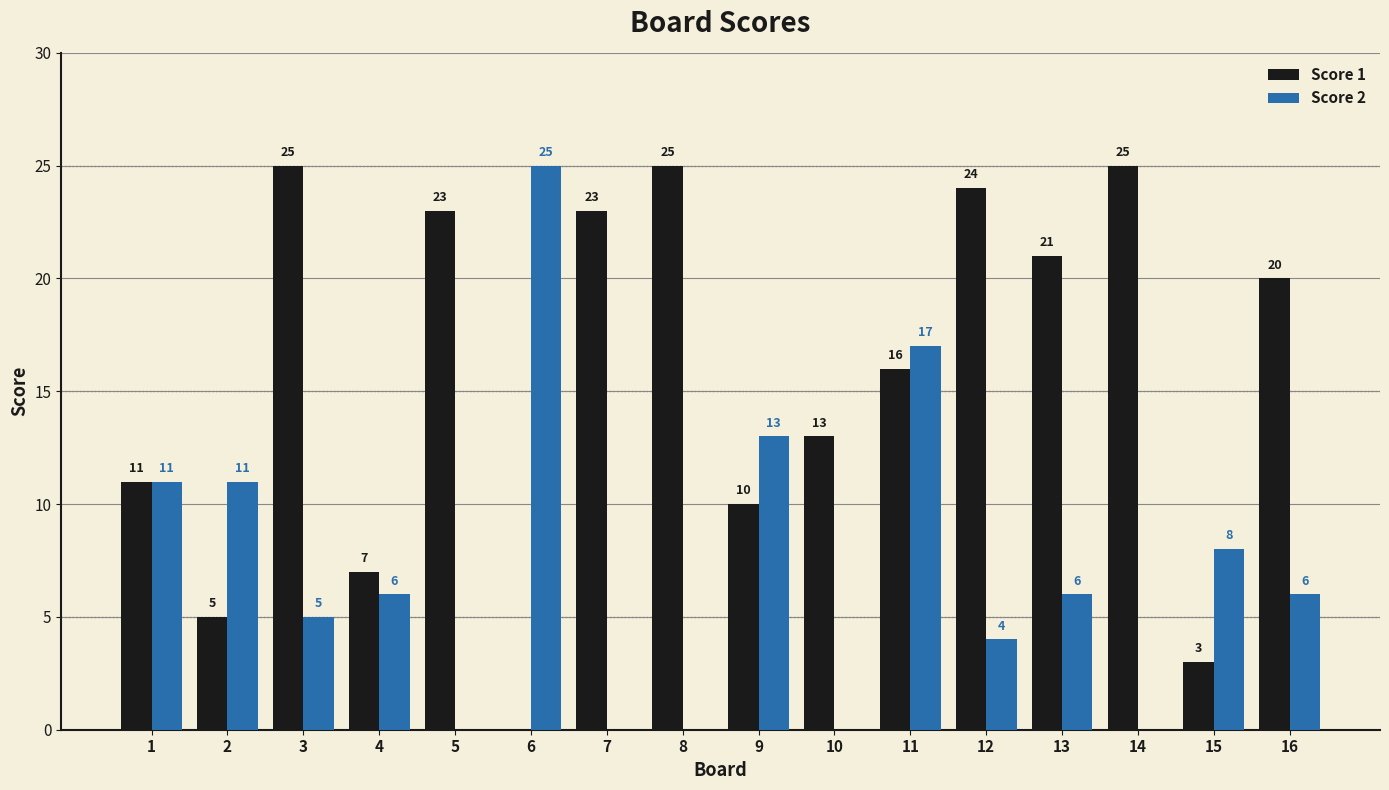

Are the bars grouped side by side (vs. stacked)?

Yes